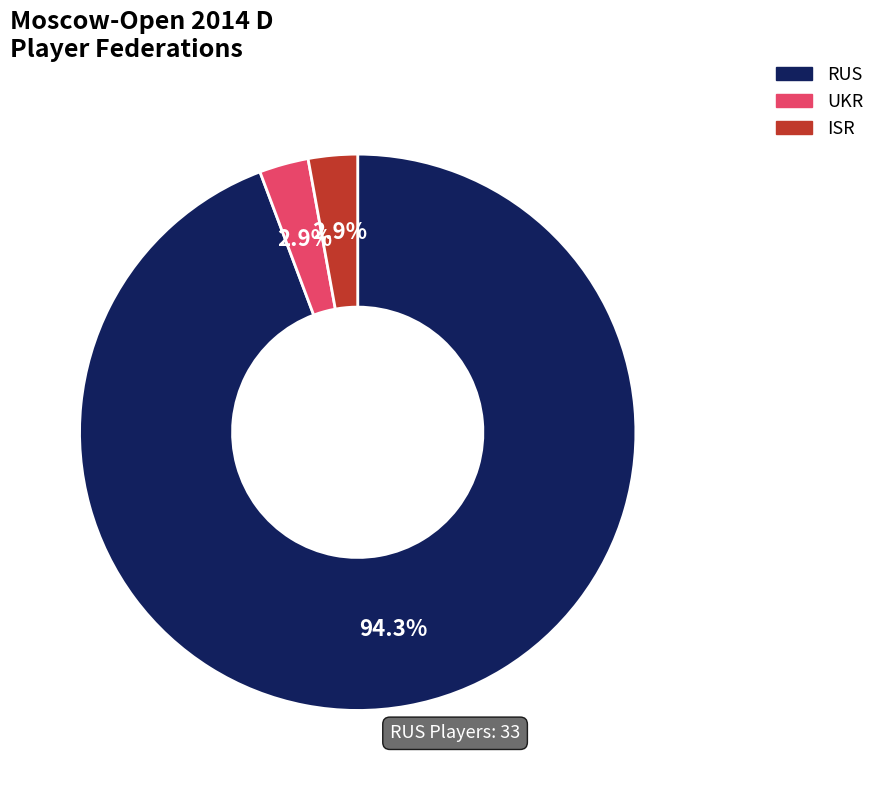

What percentage is NOT represented by UKR?

97.1%